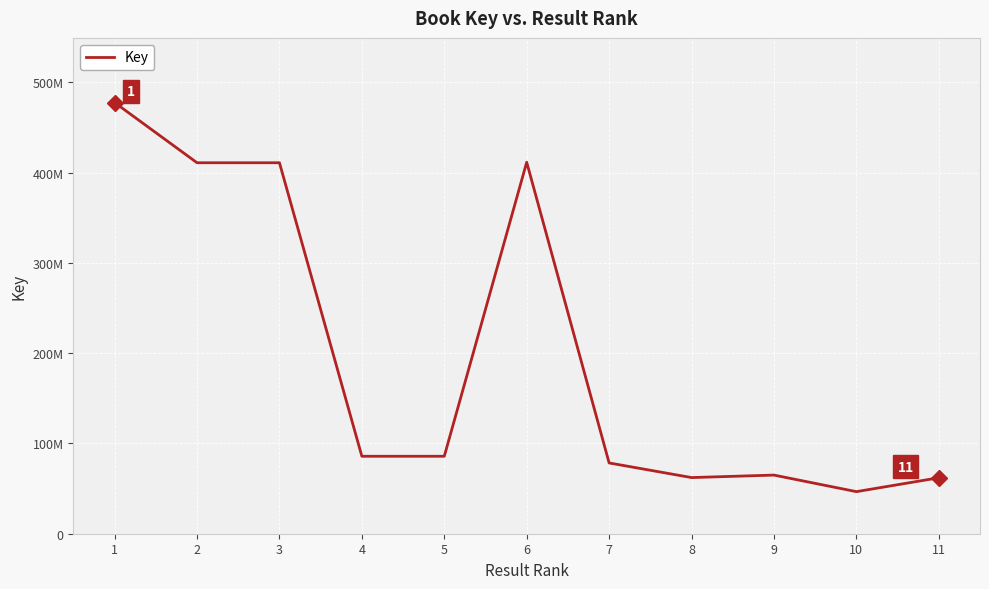

List the labels in order of value, largest first.

1, 6, 2, 3, 5, 4, 7, 9, 8, 11, 10